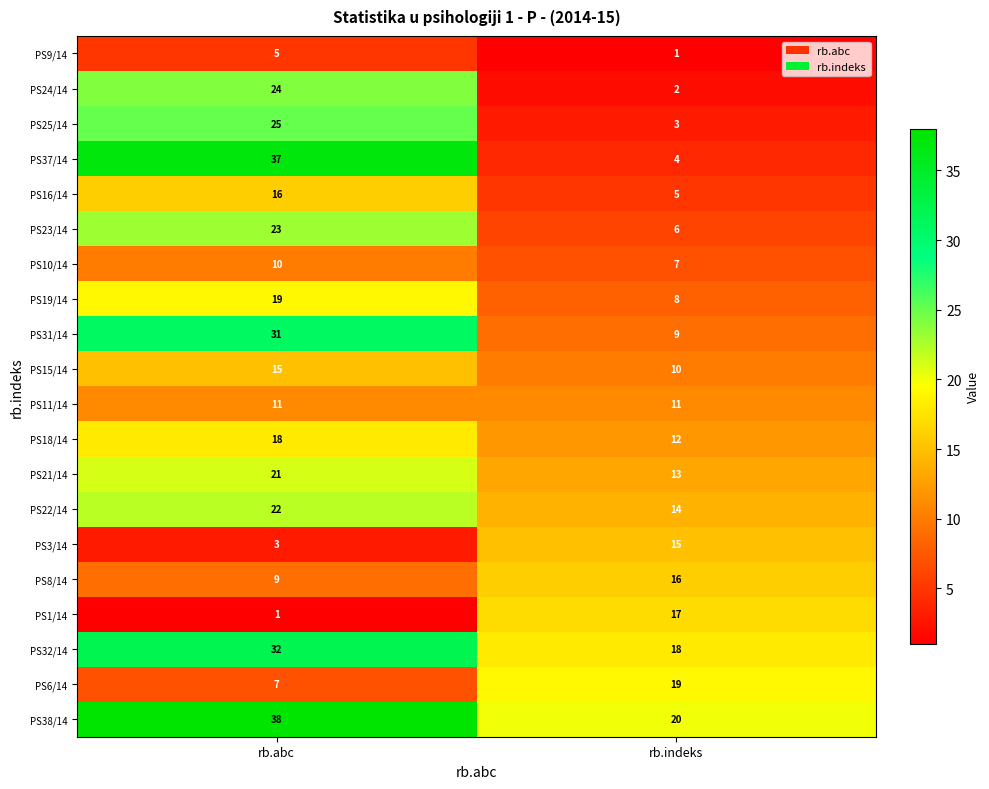

Between rb.abc and rb.indeks, which series saw the biggest shift?

PS37/14